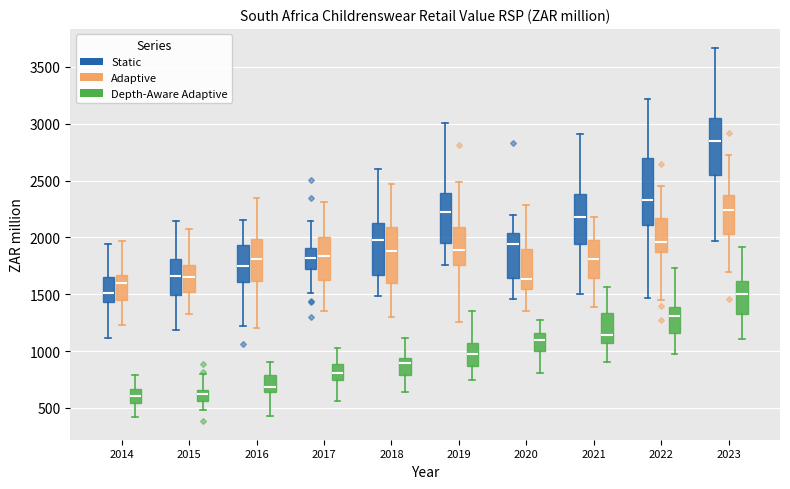

Reading left to right, read every box against the y-axis: the position of its median line, the range the box covers, and the ends of its whiskers. The values are not printed on the chart, so give them approximately, as read against the axis.

2014 (Static): median 1500, box 1450 to 1650, whiskers 1100 to 1950
2014 (Adaptive): median 1600, box 1450 to 1650, whiskers 1250 to 1950
2014 (Depth-Aware Adaptive): median 600, box 550 to 650, whiskers 400 to 800
2015 (Static): median 1650, box 1500 to 1800, whiskers 1200 to 2150
2015 (Adaptive): median 1650, box 1500 to 1750, whiskers 1350 to 2050
2015 (Depth-Aware Adaptive): median 600, box 550 to 650, whiskers 500 to 800
2016 (Static): median 1750, box 1600 to 1950, whiskers 1200 to 2150
2016 (Adaptive): median 1800, box 1600 to 2000, whiskers 1200 to 2350
2016 (Depth-Aware Adaptive): median 700, box 650 to 800, whiskers 450 to 900
2017 (Static): median 1800, box 1750 to 1900, whiskers 1500 to 2150
2017 (Adaptive): median 1850, box 1600 to 2000, whiskers 1350 to 2300
2017 (Depth-Aware Adaptive): median 800, box 750 to 900, whiskers 550 to 1050
2018 (Static): median 2000, box 1650 to 2100, whiskers 1500 to 2600
2018 (Adaptive): median 1900, box 1600 to 2100, whiskers 1300 to 2450
2018 (Depth-Aware Adaptive): median 900, box 800 to 950, whiskers 650 to 1100
2019 (Static): median 2250, box 1950 to 2400, whiskers 1750 to 3000
2019 (Adaptive): median 1900, box 1750 to 2100, whiskers 1250 to 2500
2019 (Depth-Aware Adaptive): median 1000, box 850 to 1050, whiskers 750 to 1350
2020 (Static): median 1950, box 1650 to 2050, whiskers 1450 to 2200
2020 (Adaptive): median 1650, box 1550 to 1900, whiskers 1350 to 2300
2020 (Depth-Aware Adaptive): median 1100, box 1000 to 1150, whiskers 800 to 1250
2021 (Static): median 2200, box 1950 to 2400, whiskers 1500 to 2900
2021 (Adaptive): median 1800, box 1650 to 1950, whiskers 1400 to 2200
2021 (Depth-Aware Adaptive): median 1150, box 1050 to 1350, whiskers 900 to 1550
2022 (Static): median 2350, box 2100 to 2700, whiskers 1450 to 3200
2022 (Adaptive): median 1950, box 1850 to 2150, whiskers 1450 to 2450
2022 (Depth-Aware Adaptive): median 1300, box 1150 to 1400, whiskers 1000 to 1750
2023 (Static): median 2850, box 2550 to 3050, whiskers 1950 to 3650
2023 (Adaptive): median 2250, box 2050 to 2350, whiskers 1700 to 2700
2023 (Depth-Aware Adaptive): median 1500, box 1350 to 1600, whiskers 1100 to 1900